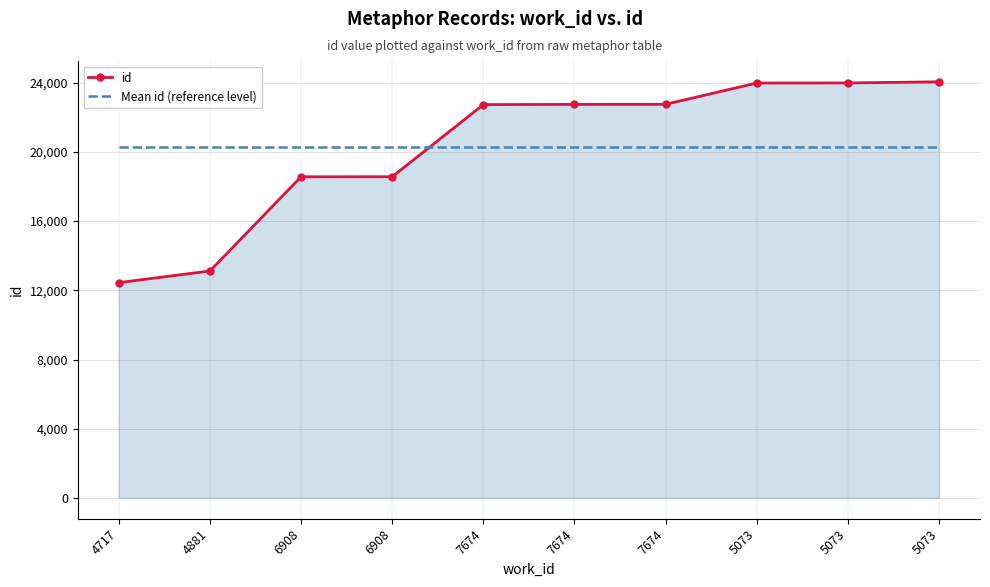

What is the sum of all Mean id (reference level) values?

202924.0